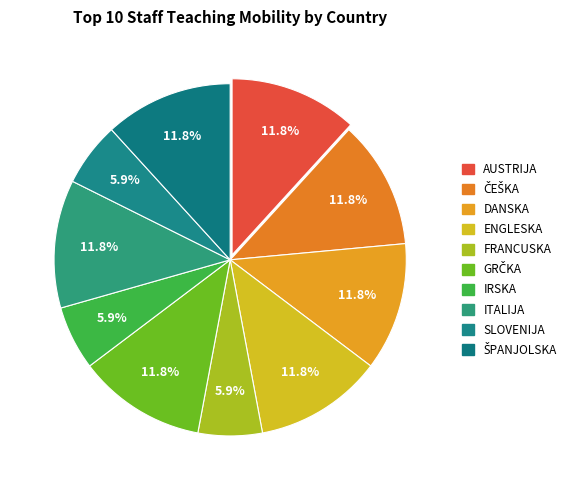

Count the number of slices in the pie.

10